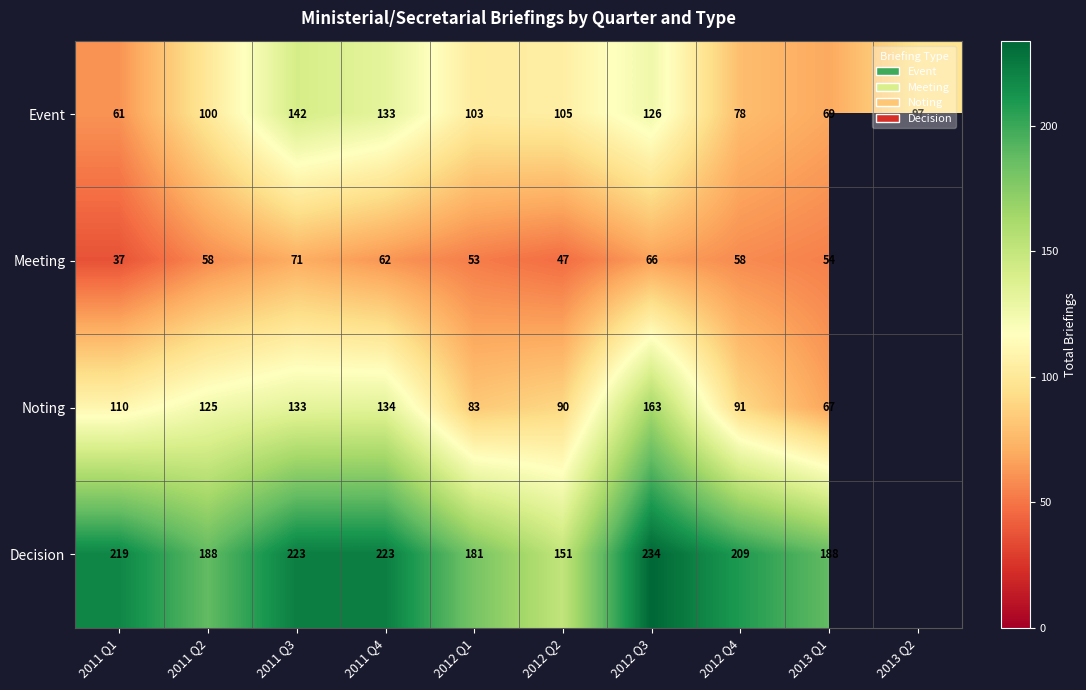

Which label corresponds to the largest value in the chart?

2012 Q3